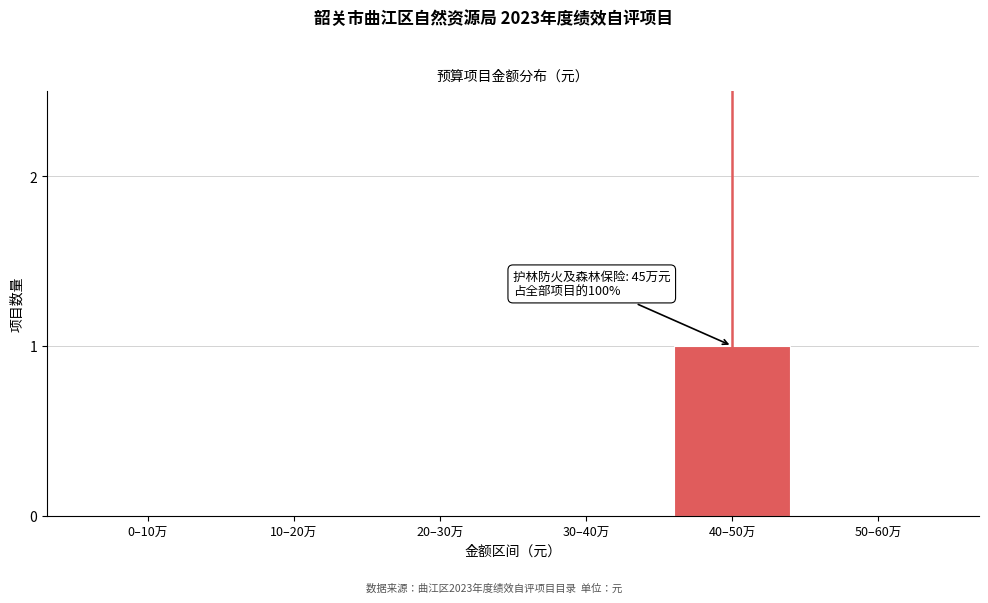

Reading right to left, extract all data points from this chart.

50–60万=0	40–50万=1	30–40万=0	20–30万=0	10–20万=0	0–10万=0